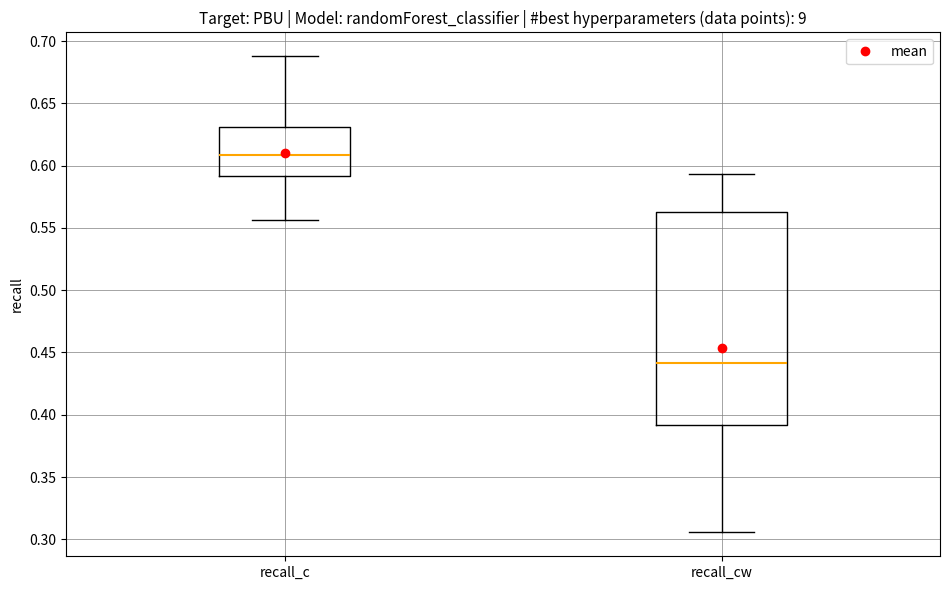

Which box's median line is the highest?

recall_c